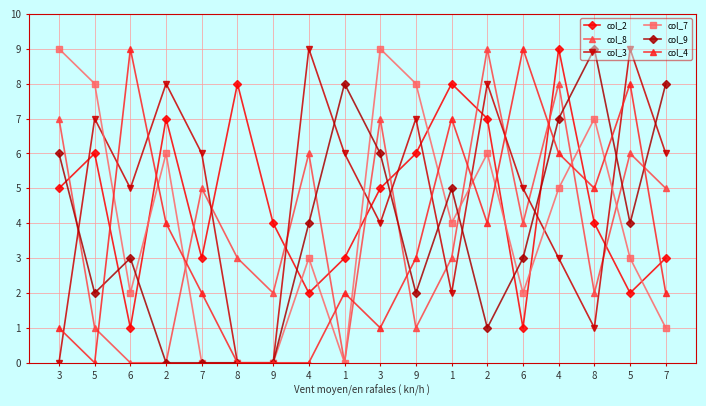

Reading left to right, extract all data points from this chart.

col_2: 5	6	1	7	3	8	4	2	3	5	6	8	7	1	9	4	2	3
col_8: 7	1	0	0	5	3	2	6	0	7	1	3	9	4	8	2	6	5
col_3: 0	7	5	8	6	0	0	9	6	4	7	2	8	5	3	1	9	6
col_7: 9	8	2	6	0	0	0	3	0	9	8	4	6	2	5	7	3	1
col_9: 6	2	3	0	0	0	0	4	8	6	2	5	1	3	7	9	4	8
col_4: 1	0	9	4	2	0	0	0	2	1	3	7	4	9	6	5	8	2